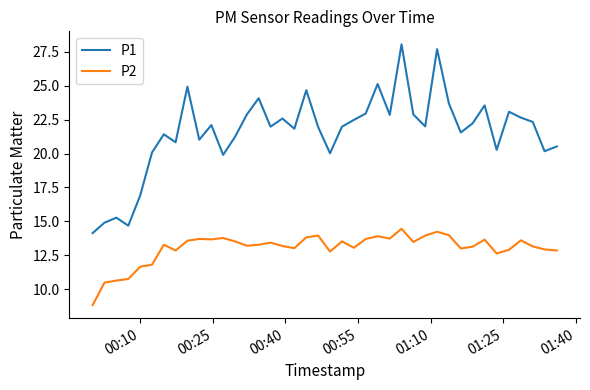

What is the greatest value displayed?

28.1